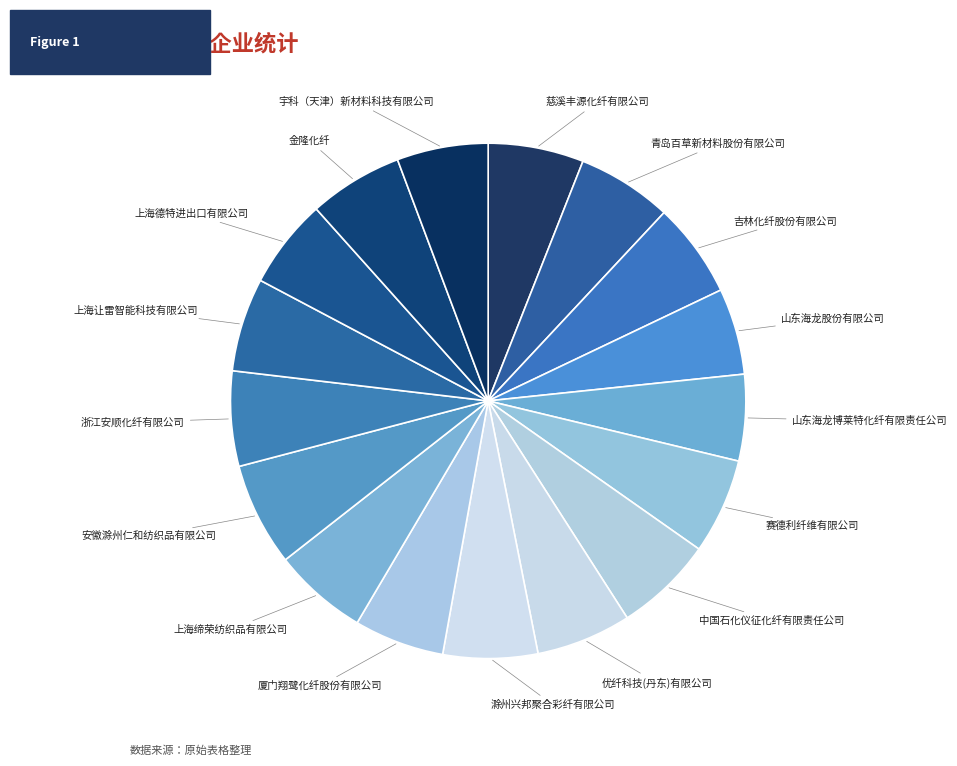

How many slices are in this pie chart?

17